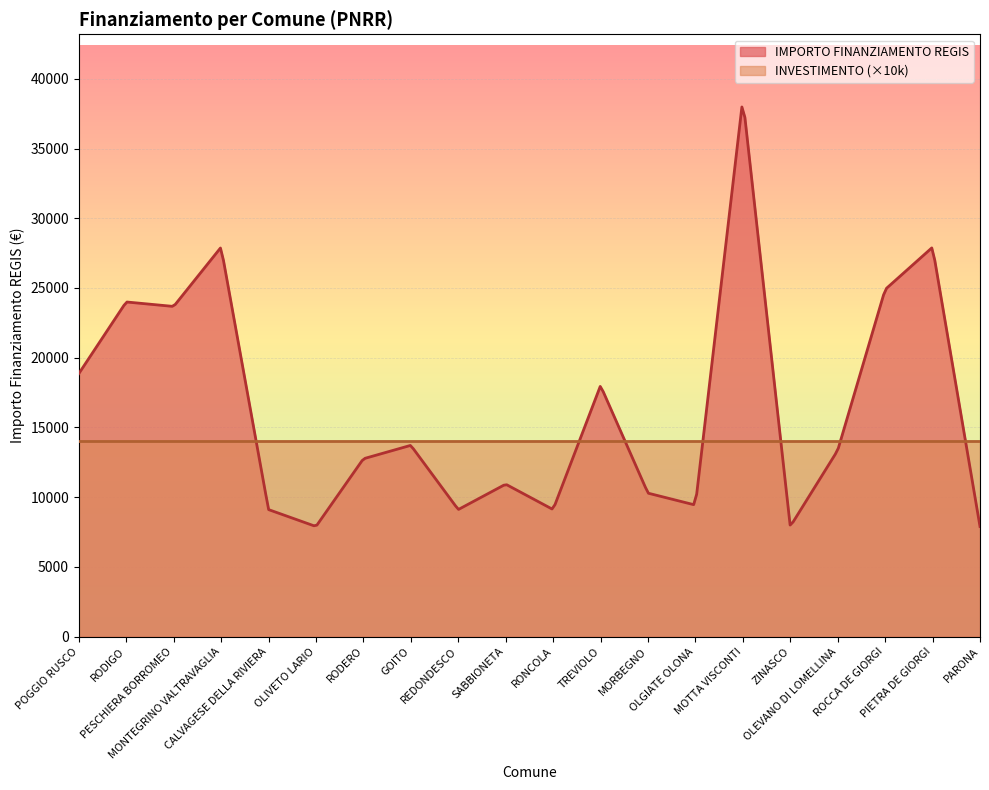

What is the maximum value shown in the chart?

37980.3